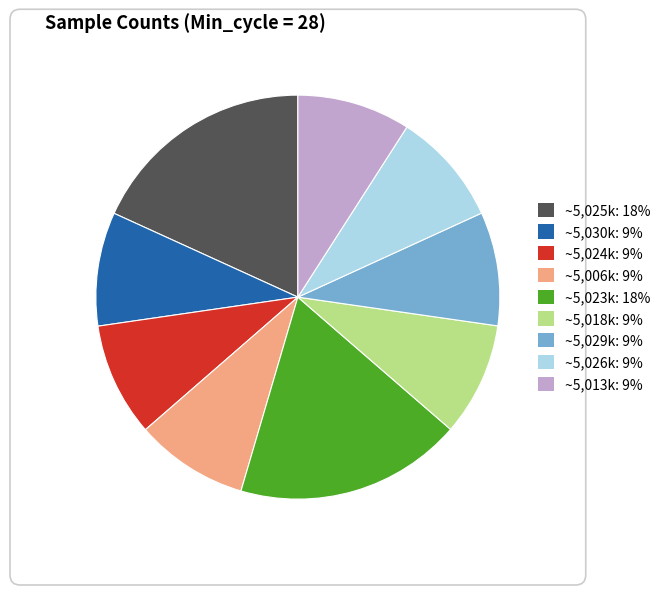

How many slices are in this pie chart?

9